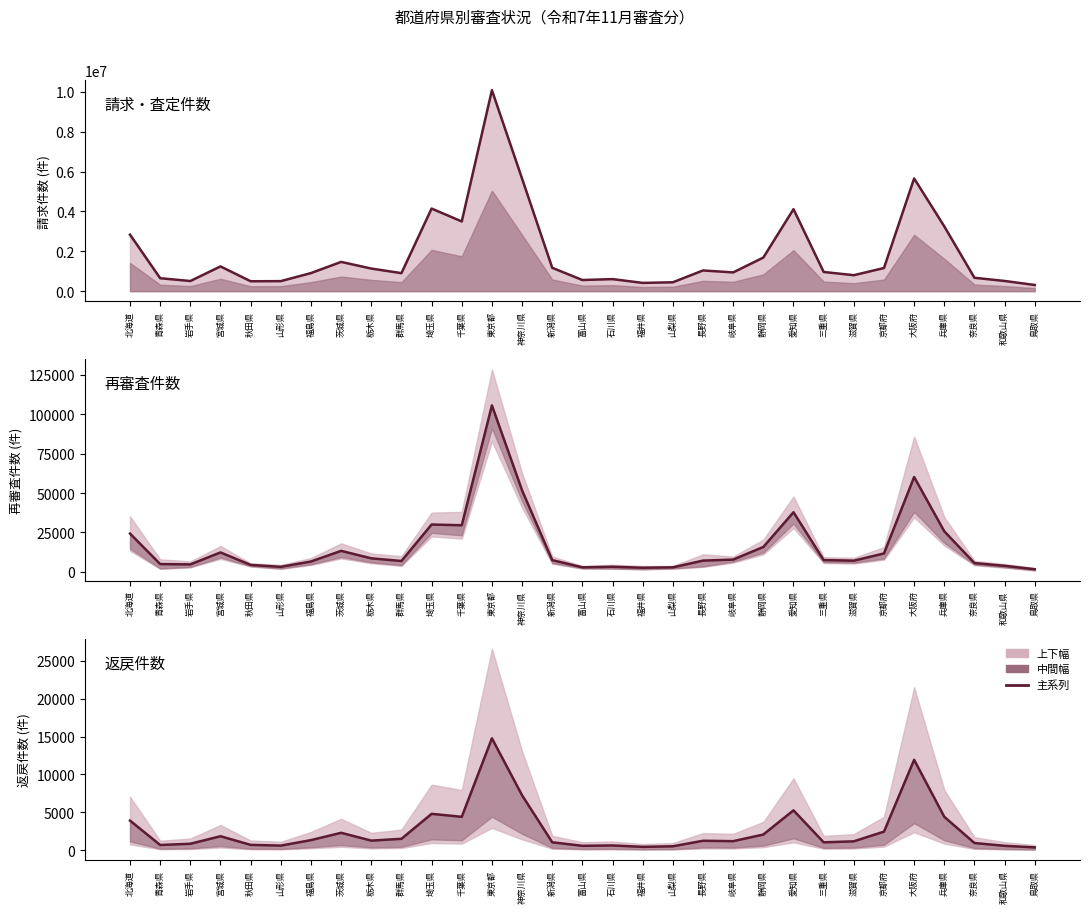

True or false: 返戻合計 and 請求件数 cross at least once.

False